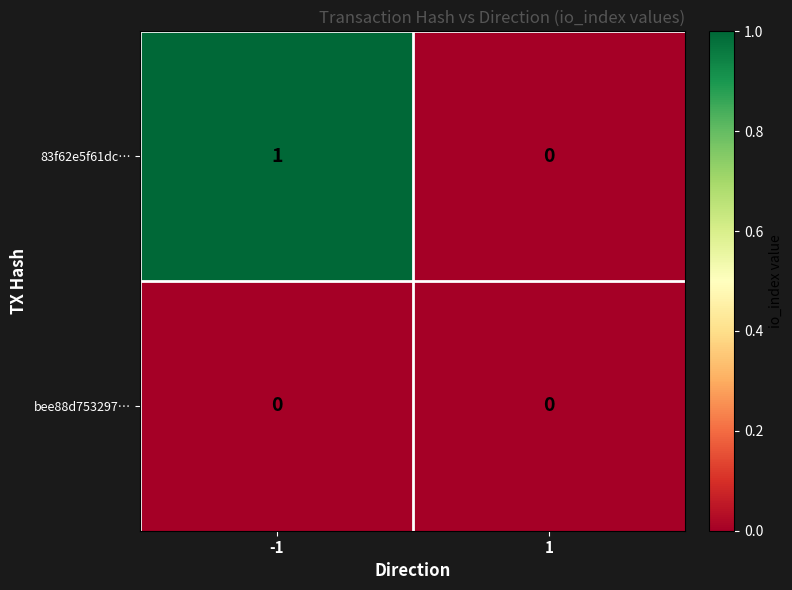

List the series in order of their overall mean, highest first.

83f62e5f61dc…, bee88d753297…